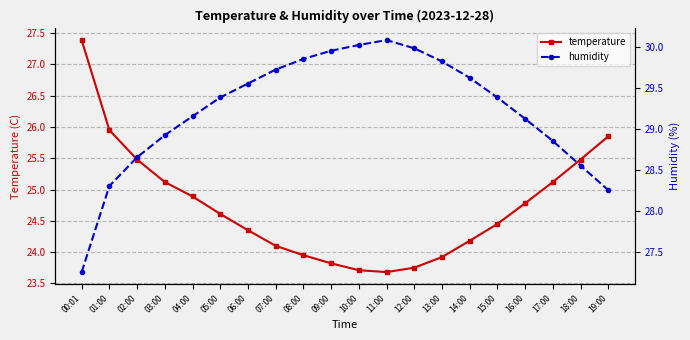

Read the temperature value at 16:00.

24.8